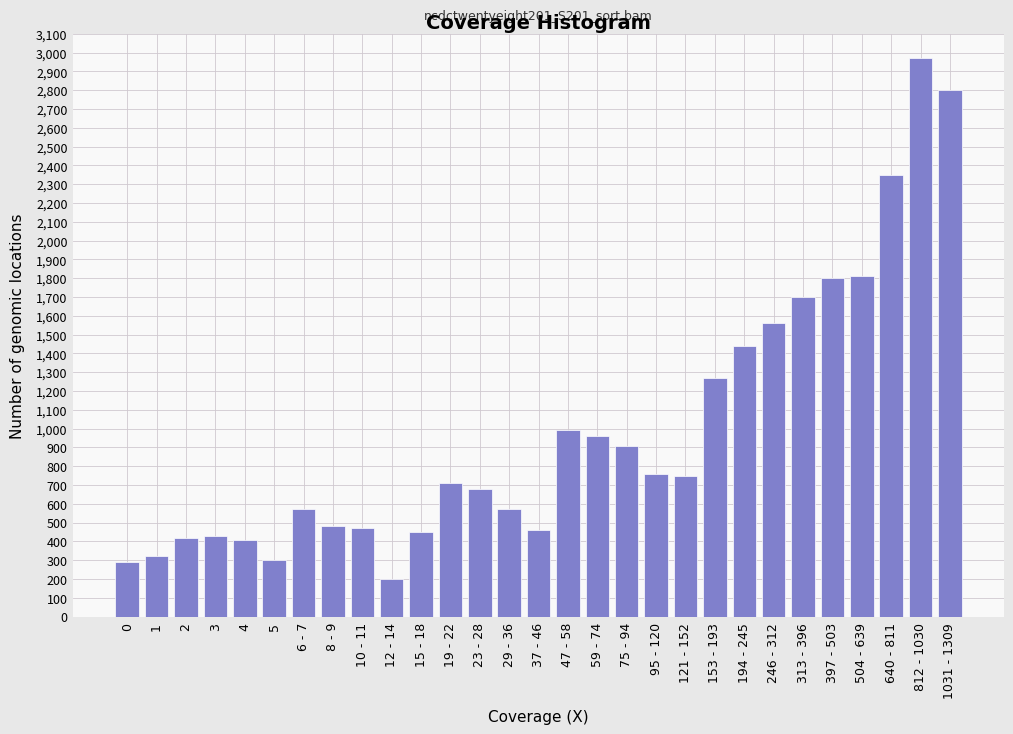

What is the difference between the maximum and minimum values?

2770